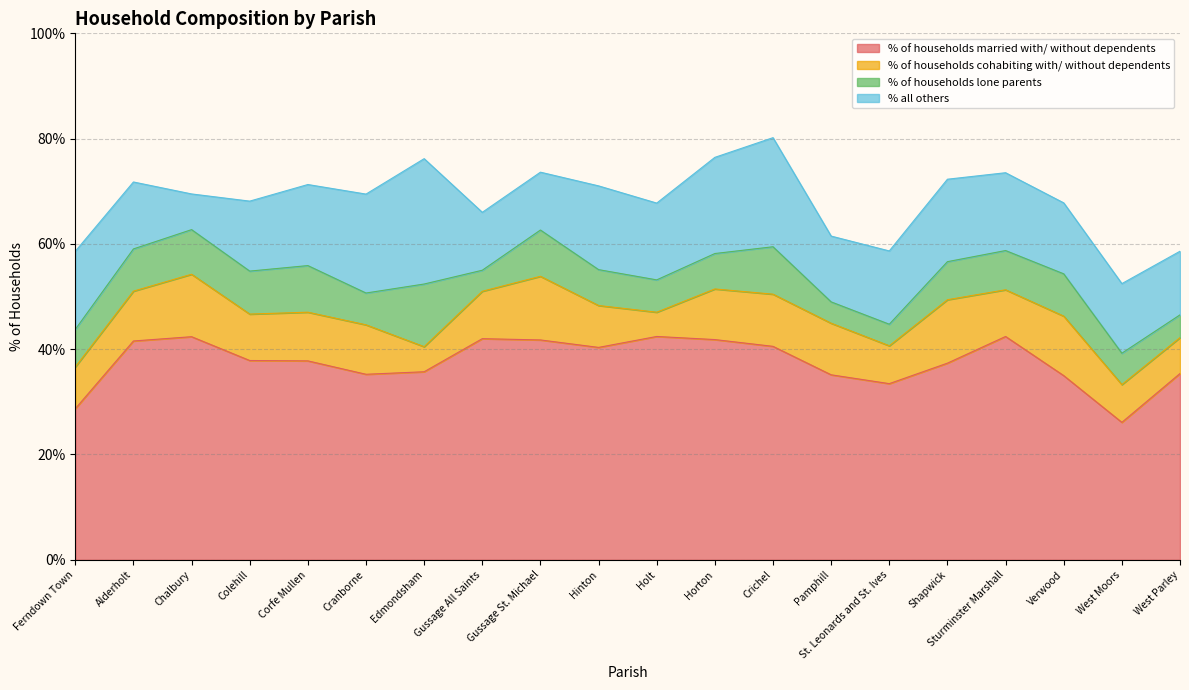

How many values in the % of households married with/ without dependents series exceed 37?

12